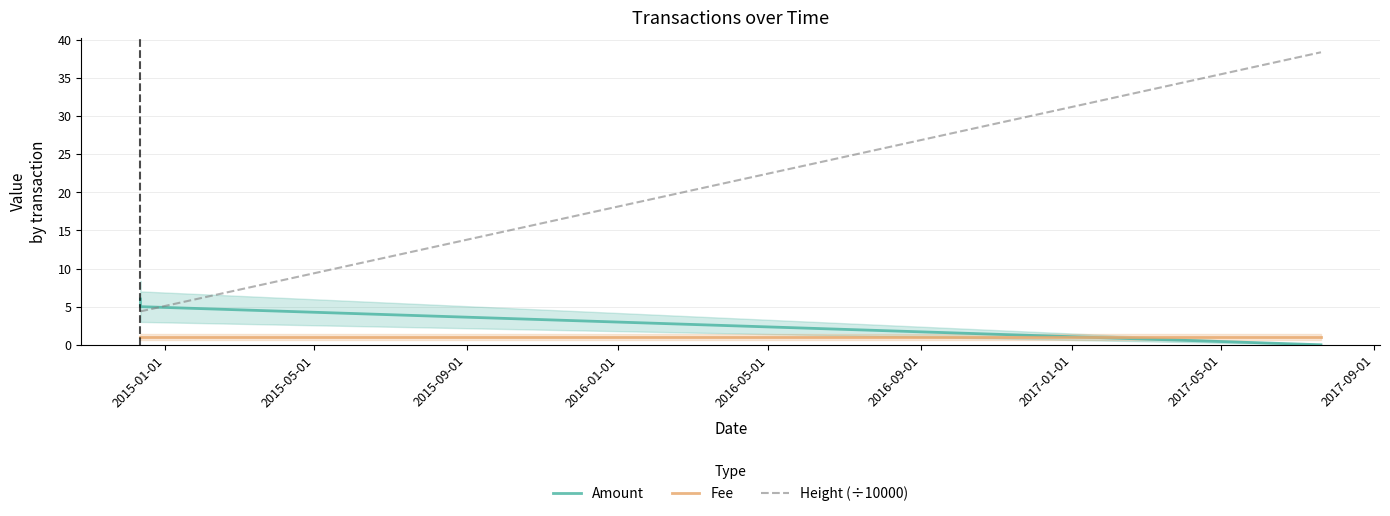

What are all the series names shown in the legend?

Amount, Fee, Height (÷10000)